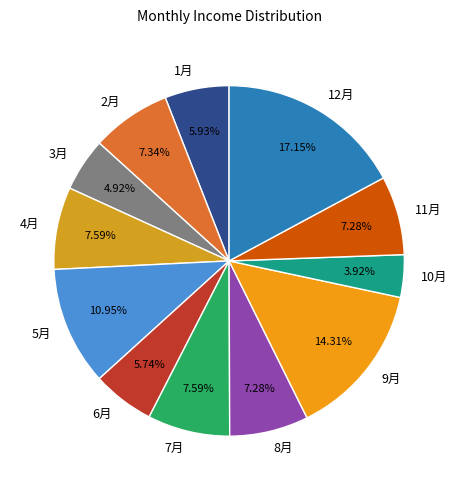

Which has a higher value, 5月 or 12月?

12月